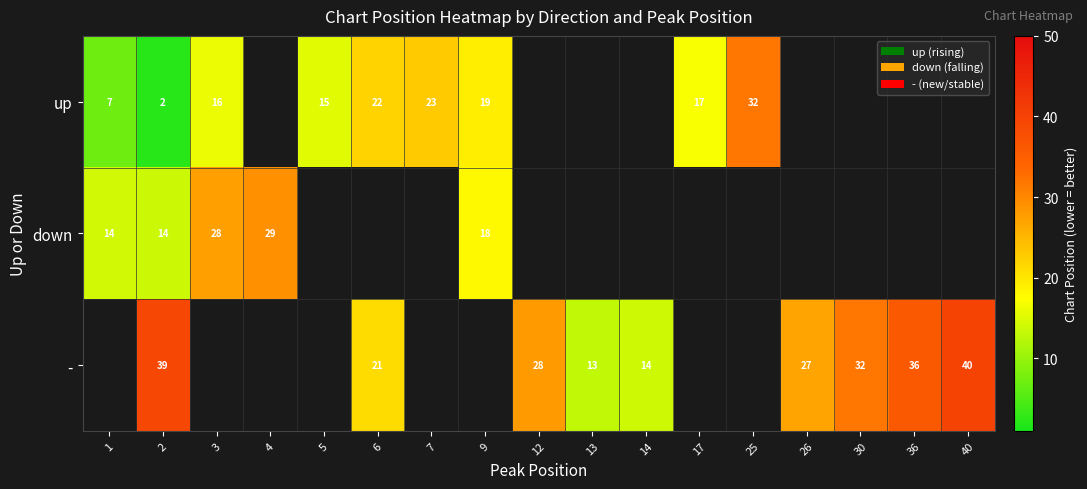

How many data points in row_0 are above 23?

1